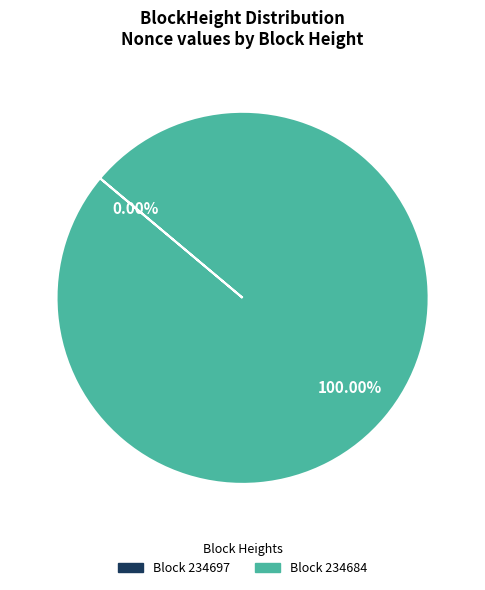

Rank the categories by value from highest to lowest.

234684, 234697